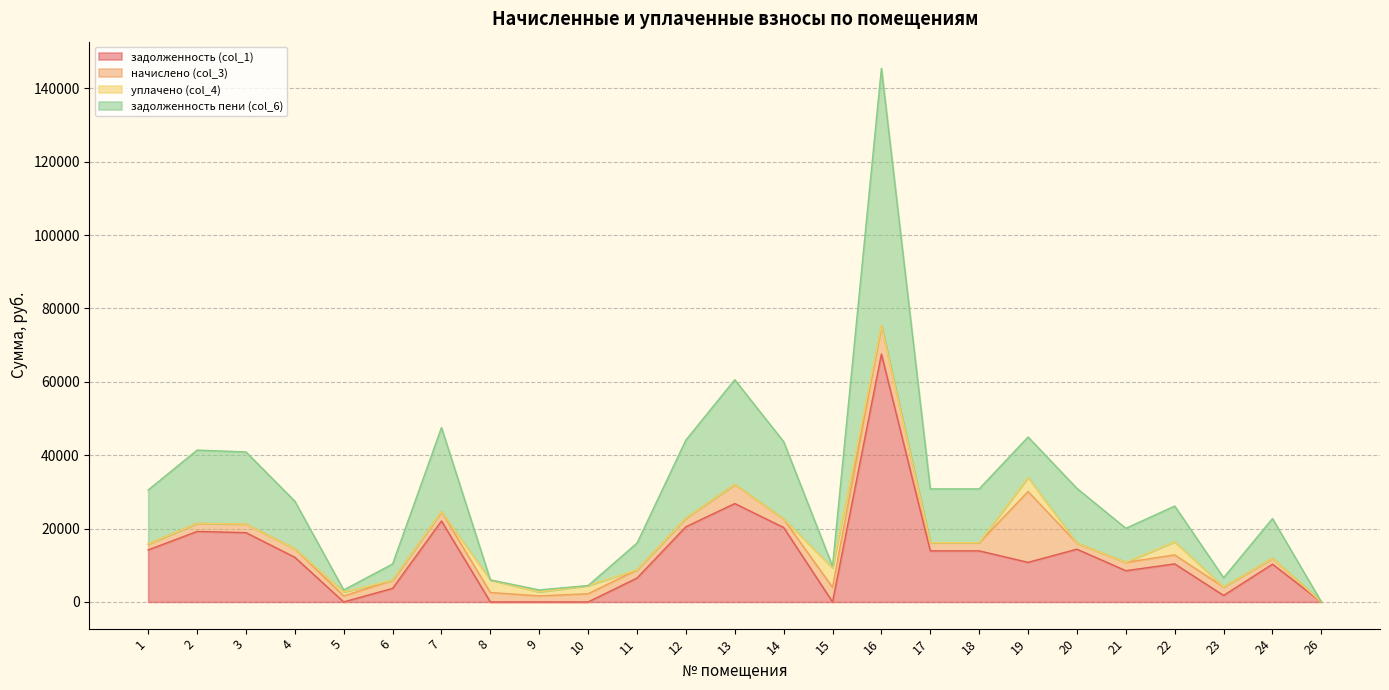

What are all the series names shown in the legend?

задолженность (col_1), начислено (col_3), уплачено (col_4), задолженность пени (col_6)